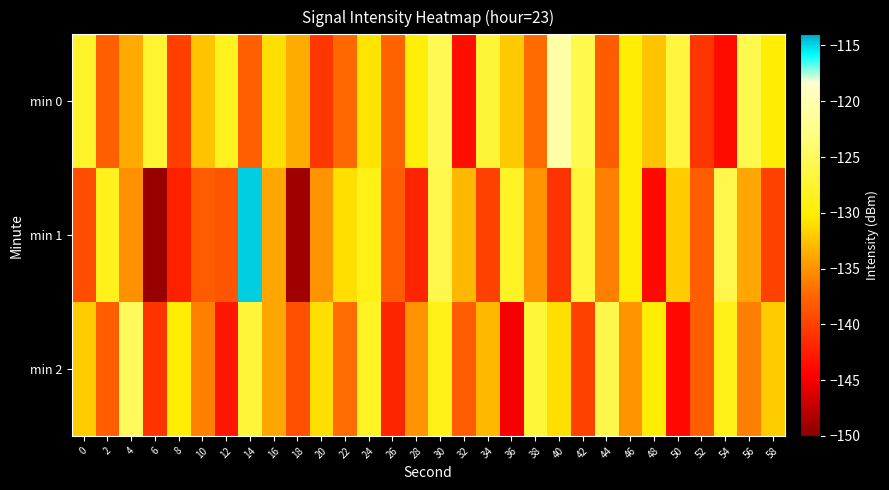

Between 20 and 22, which is larger?

22